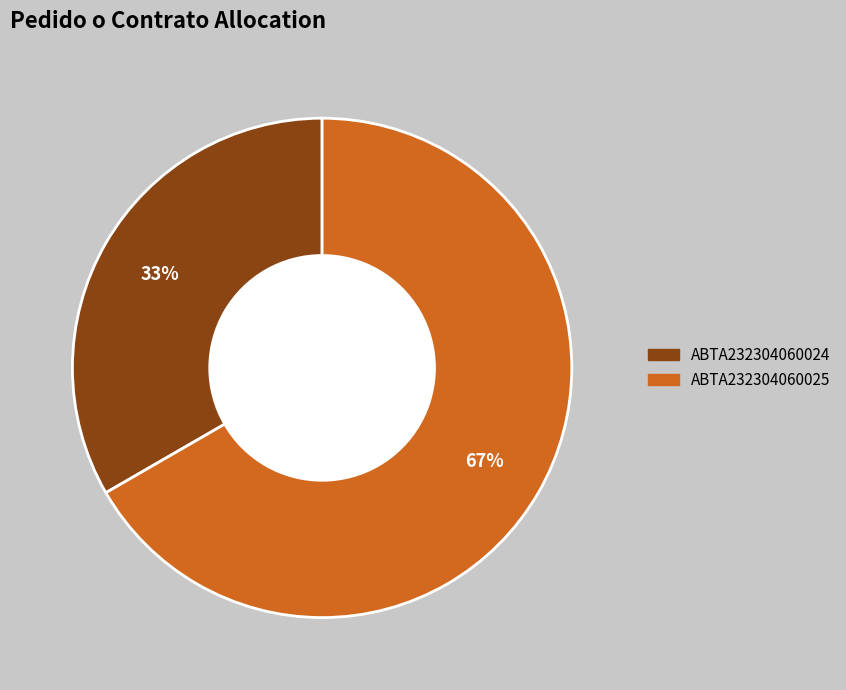

Between ABTA232304060024 and ABTA232304060025, which is larger?

ABTA232304060025